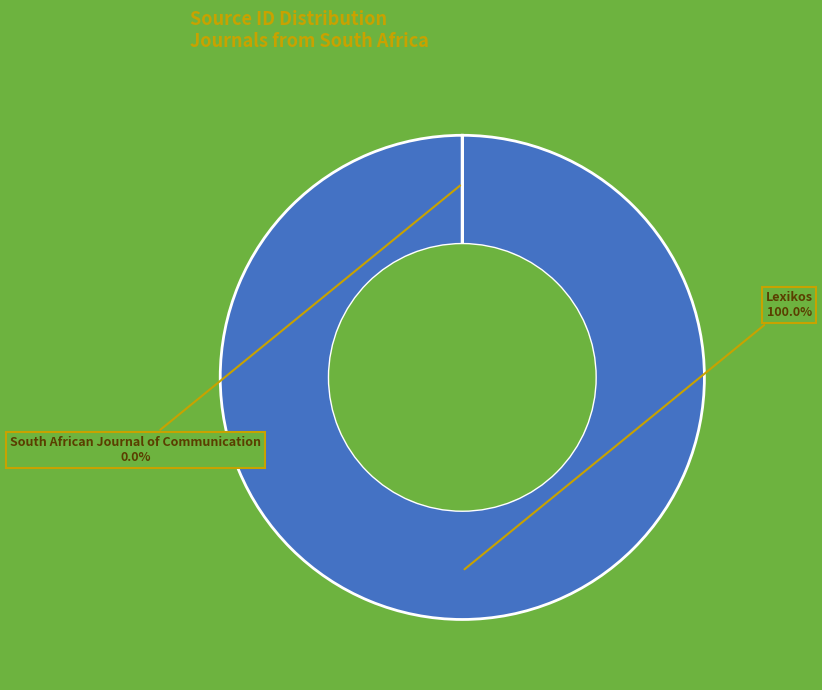

The Lexikos slice represents 92% of the pie. True or false?

False